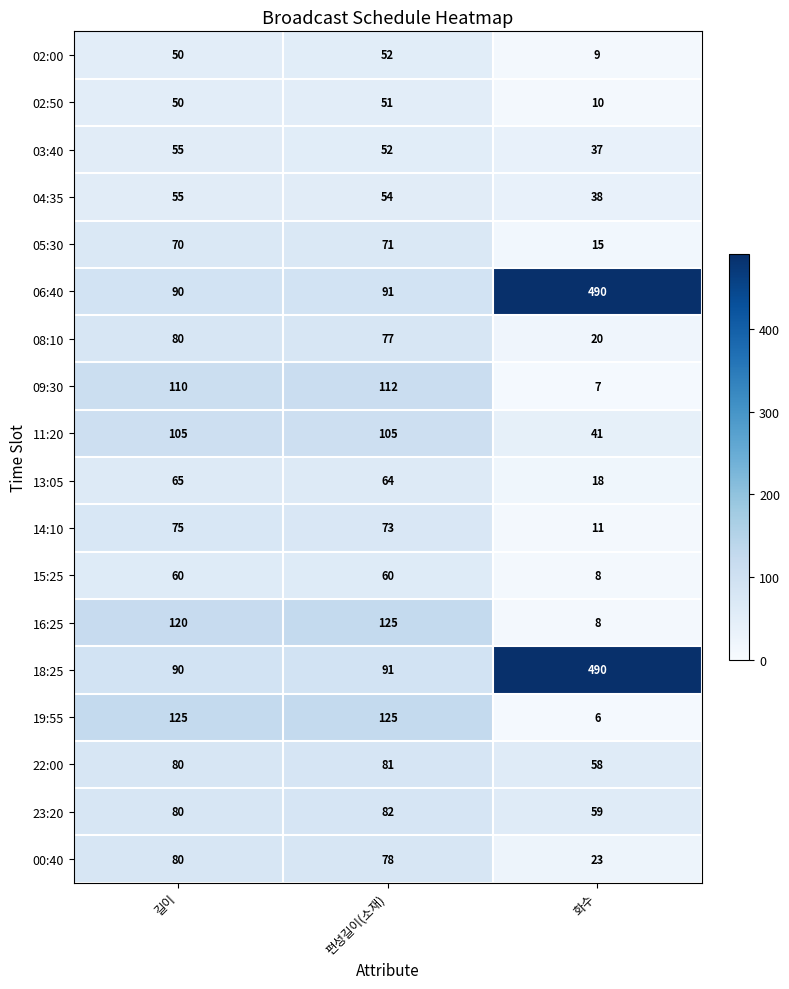

True or false: 14:10 has a value of 26 at 길이.

False